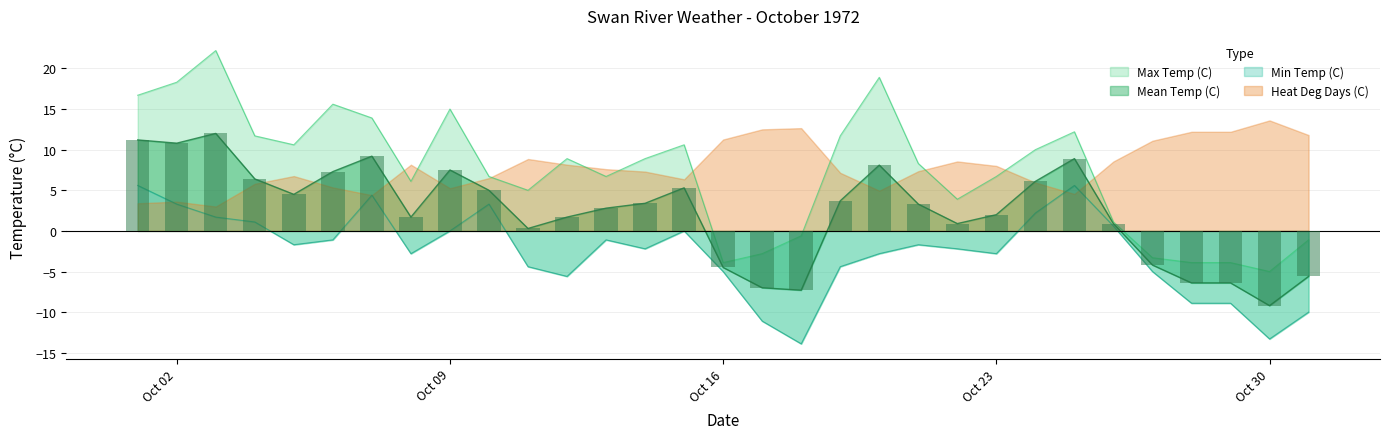

Is it true that Mean Temp (C) equals 1.3 at 1972-10-26?

False